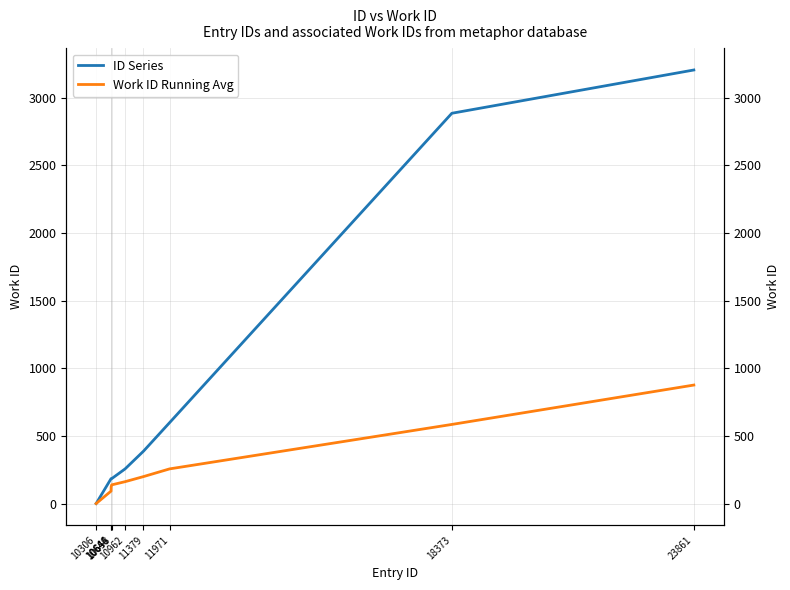

Reading left to right, what are all the values shown in this chart?

ID Series: 0.0	184.0	184.0	184.0	256.0	387.0	598.0	2886.0	3206.0
Work ID Running Avg: 0.0	92.0	122.7	138.0	161.6	199.2	256.1	584.9	876.1